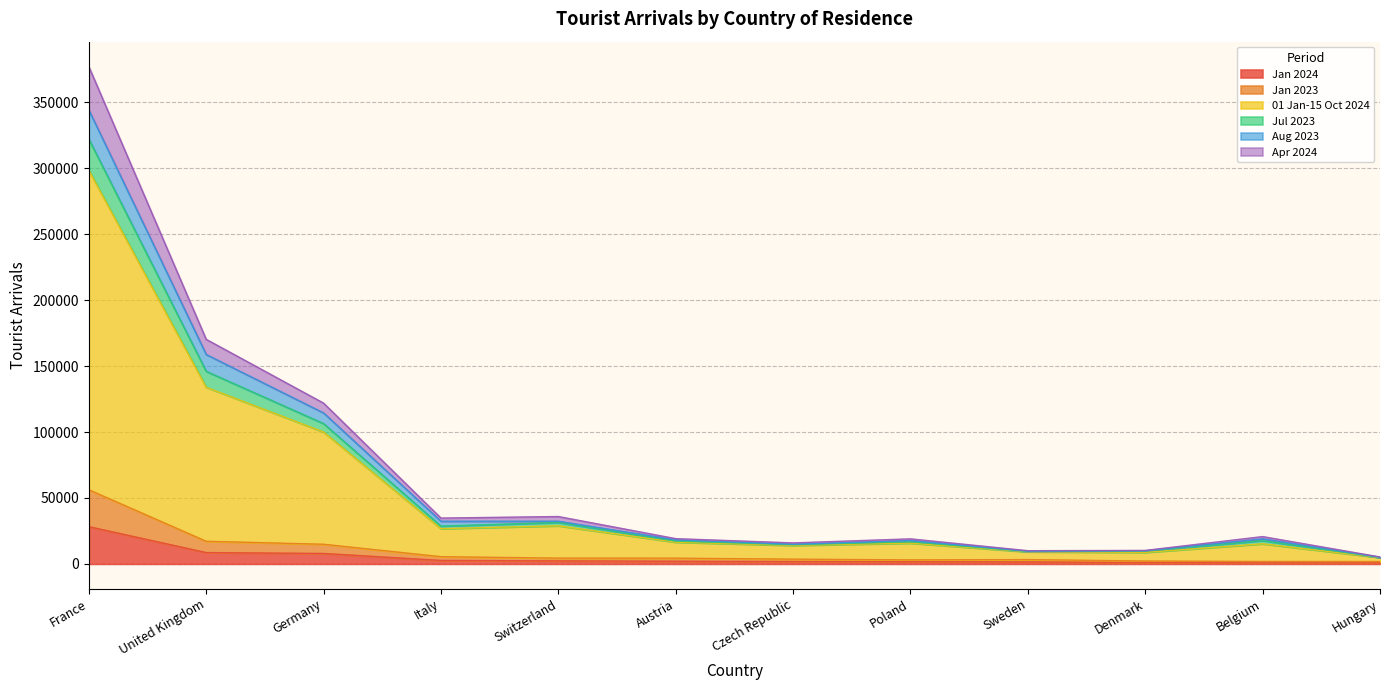

How many lines are shown in the chart?

6